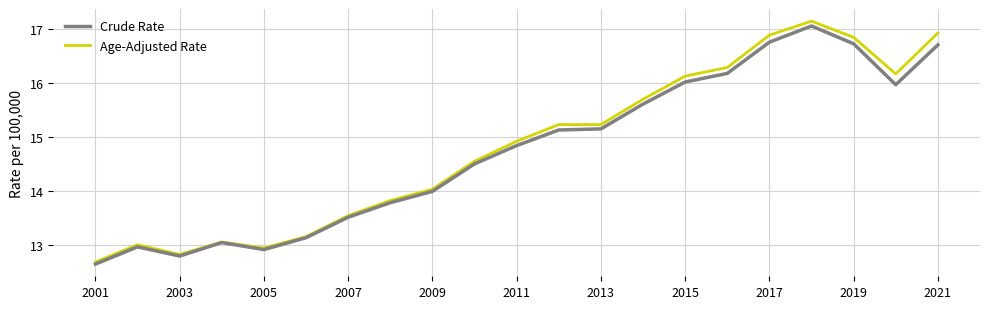

Which series has the widest spread of values?

Age-Adjusted Rate